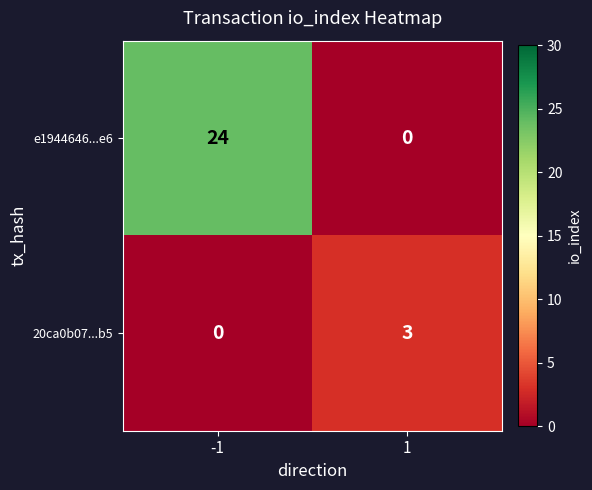

Which series has the largest total across all categories?

e1944646...e6